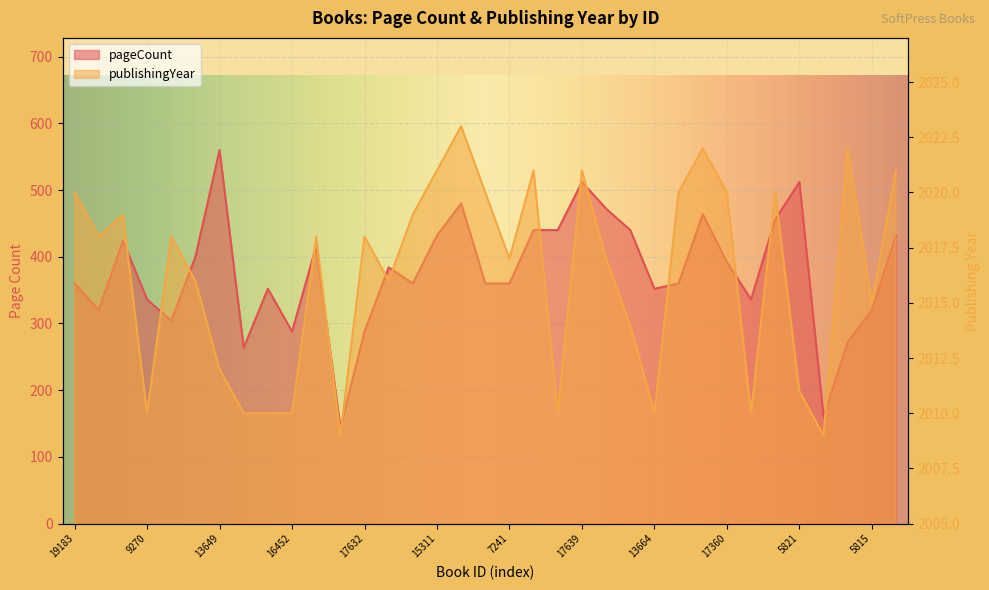

What is the value of the publishingYear point at the 16th from the left?

2021